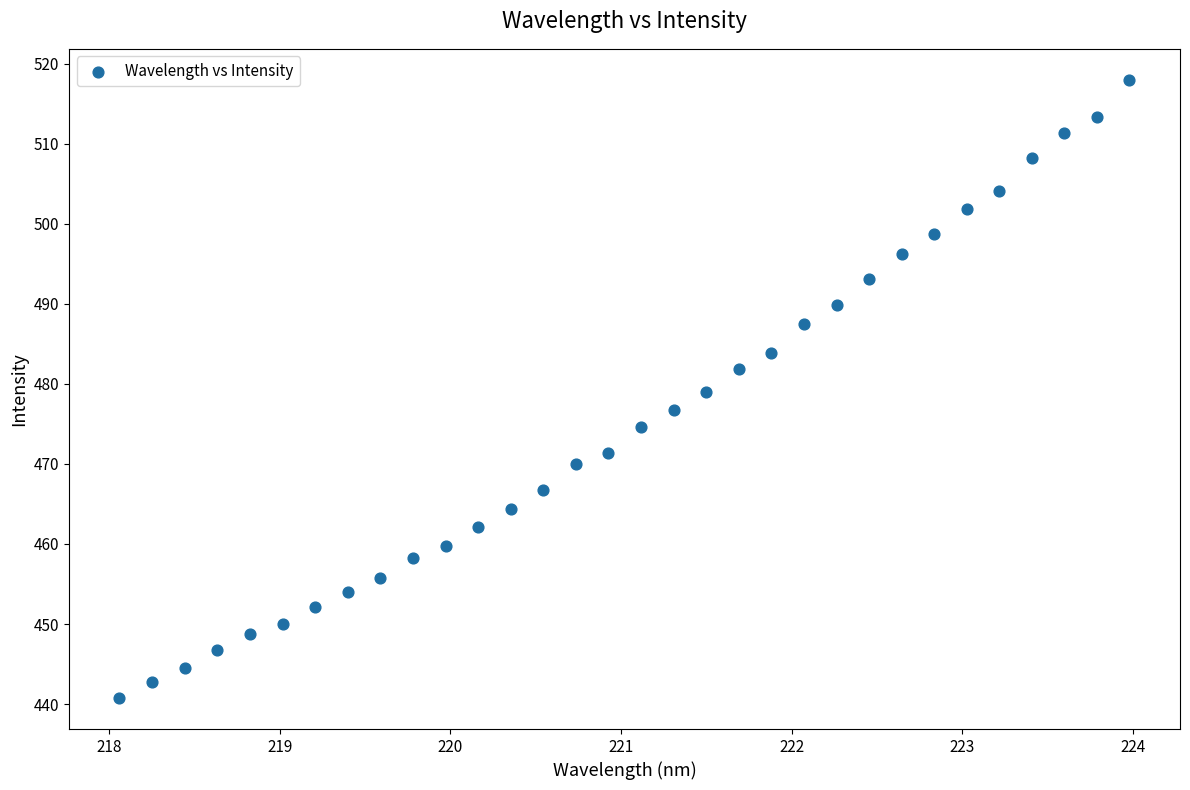

What is the range of X values (max minus min)?

5.9